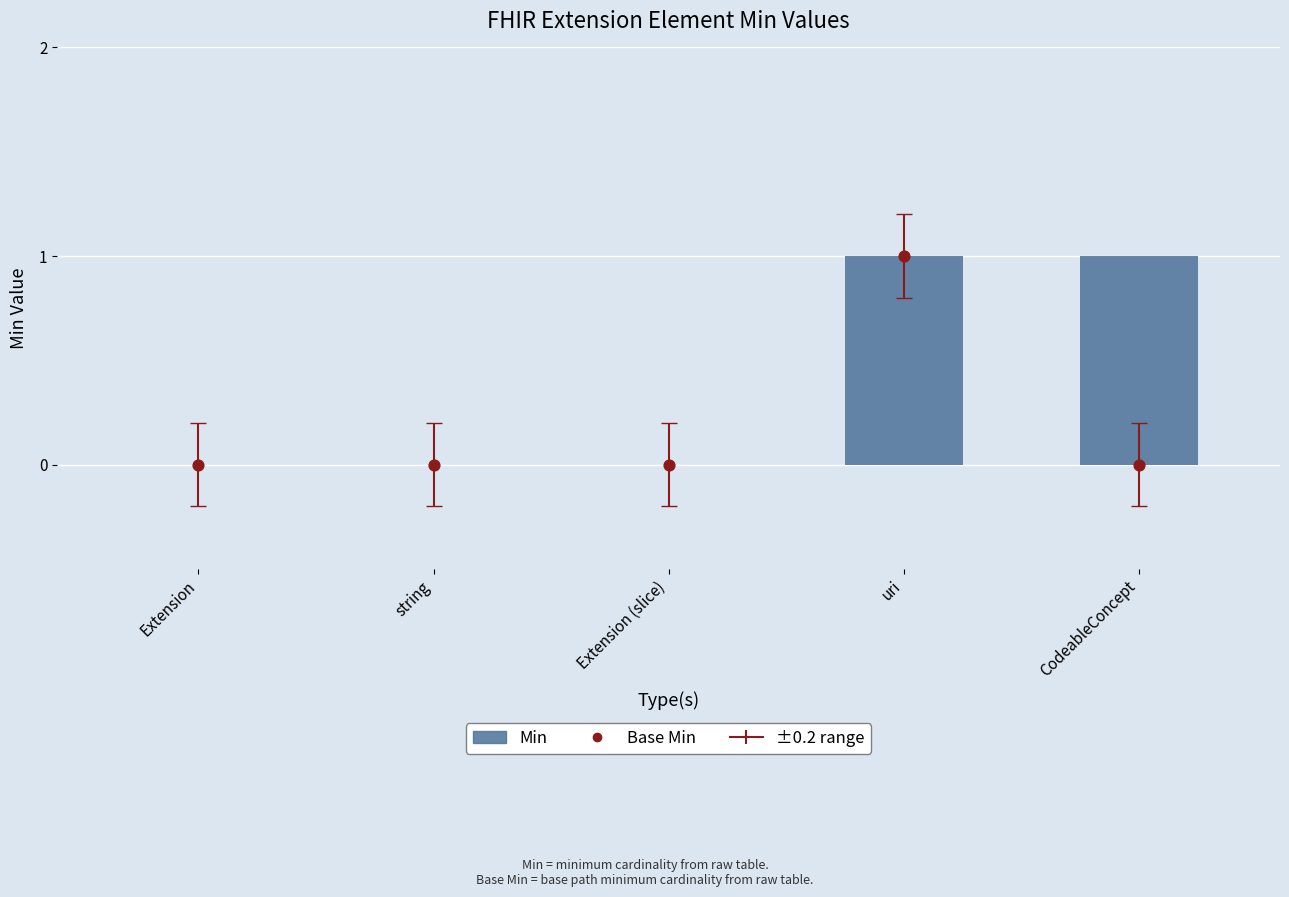

Which series has the widest spread of Y values?

Min